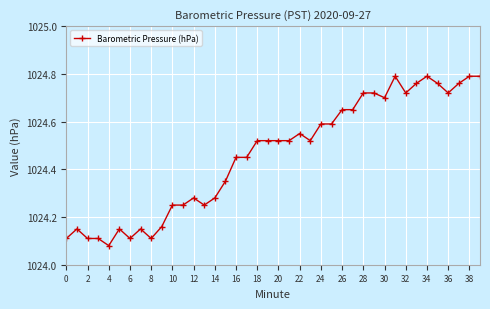

How many lines are shown in the chart?

1